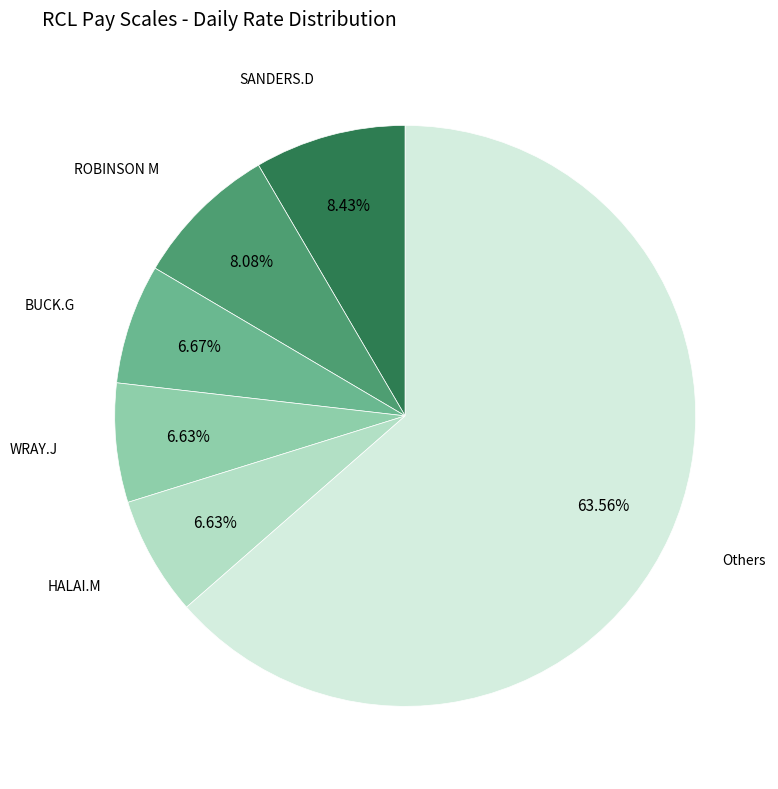

Is it true that SANDERS.D is 17% of the pie?

False